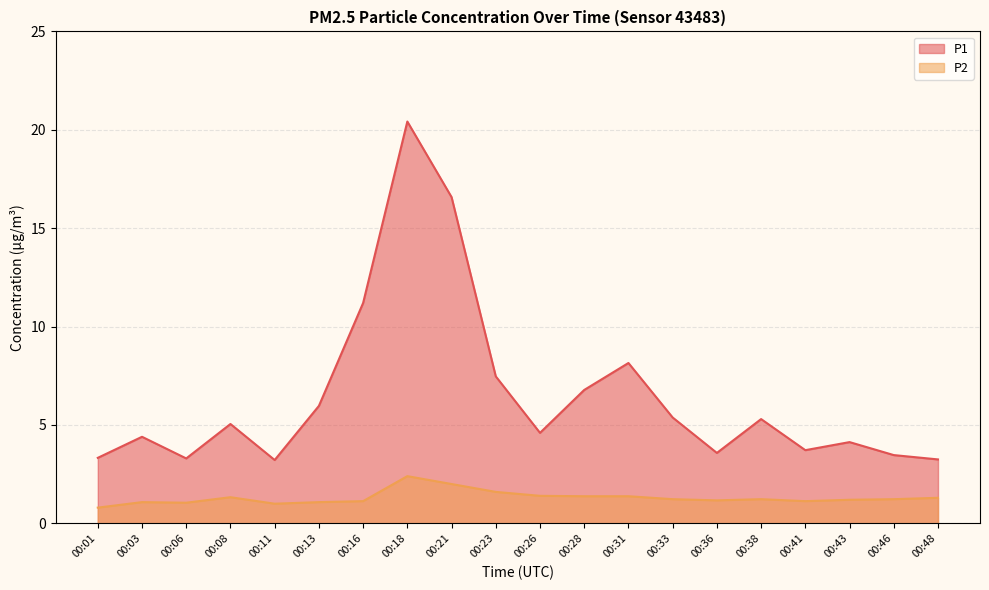

How many data points in P1 are less than 5?

10